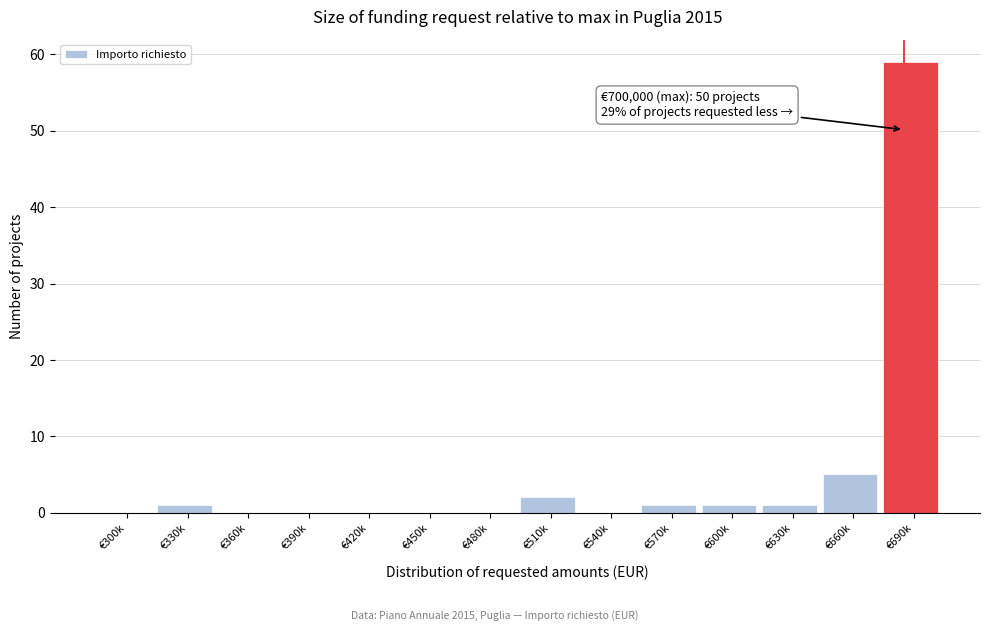

Reading left to right, transcribe all the data shown in this chart.

€300k=0	€330k=1	€360k=0	€390k=0	€420k=0	€450k=0	€480k=0	€510k=2	€540k=0	€570k=1	€600k=1	€630k=1	€660k=5	€690k=59